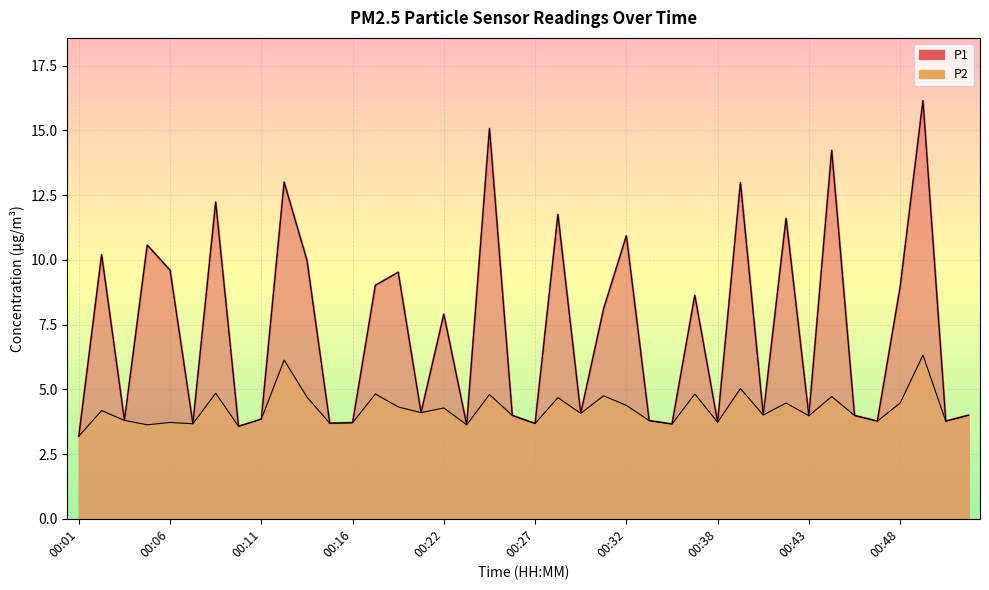

True or false: P1 and P2 cross at least once.

False